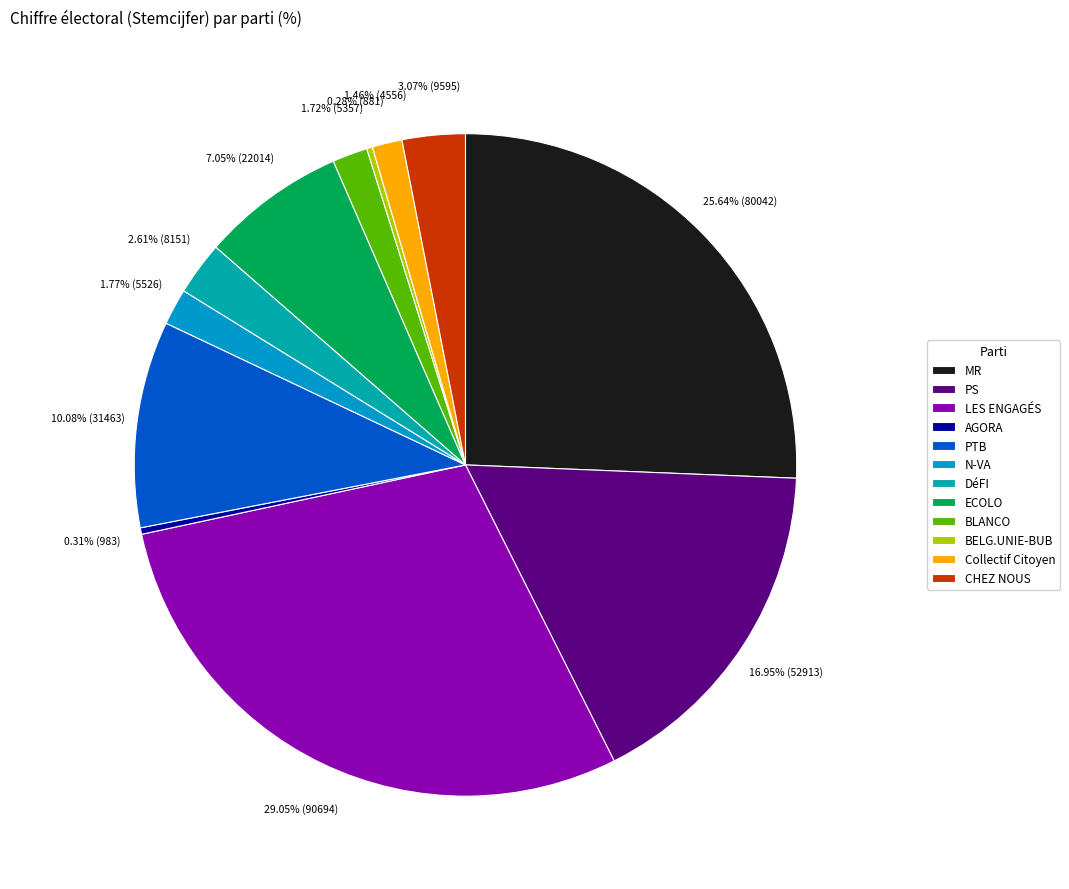

To the nearest percent, what percentage of the pie is PTB?

10%